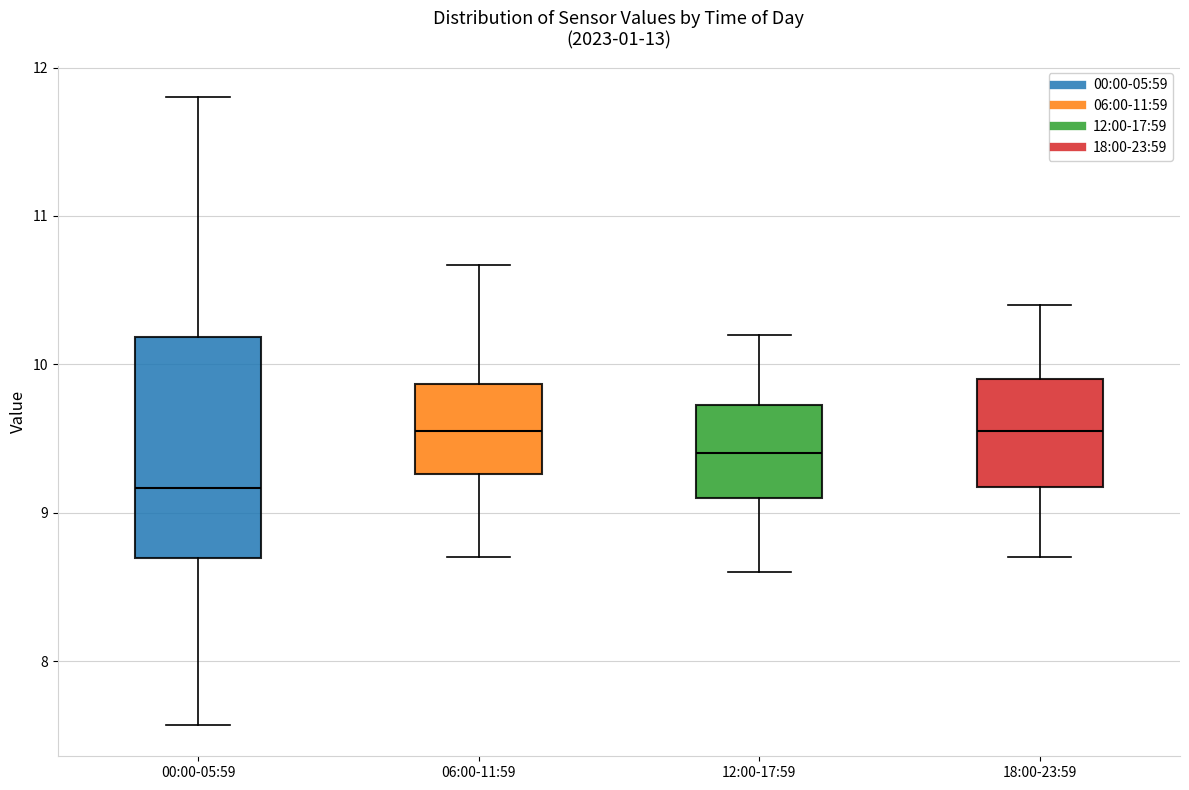

Reading left to right, transcribe this box plot: for each box, give where its median line is, the range the box spans, and where its two whiskers end, as read against the y-axis. The values are not printed on the chart, so give them approximately, as read against the axis.

00:00-05:59: median 9.2, box 8.7 to 10.2, whiskers 7.6 to 11.8
06:00-11:59: median 9.6, box 9.3 to 9.9, whiskers 8.7 to 10.7
12:00-17:59: median 9.4, box 9.1 to 9.7, whiskers 8.6 to 10.2
18:00-23:59: median 9.6, box 9.2 to 9.9, whiskers 8.7 to 10.4